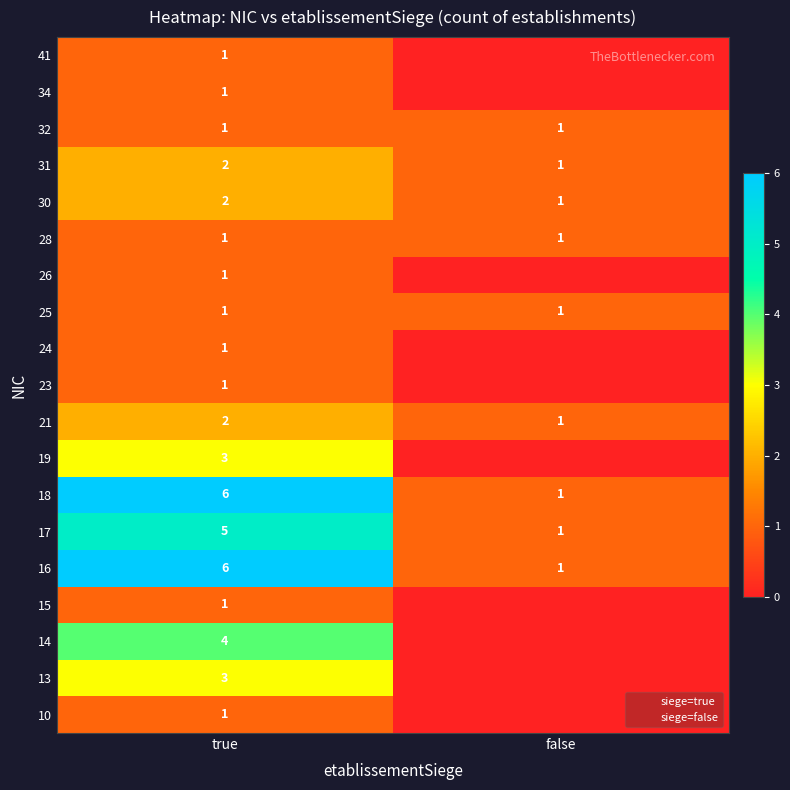

True or false: 31 has a value of 2 at true.

True